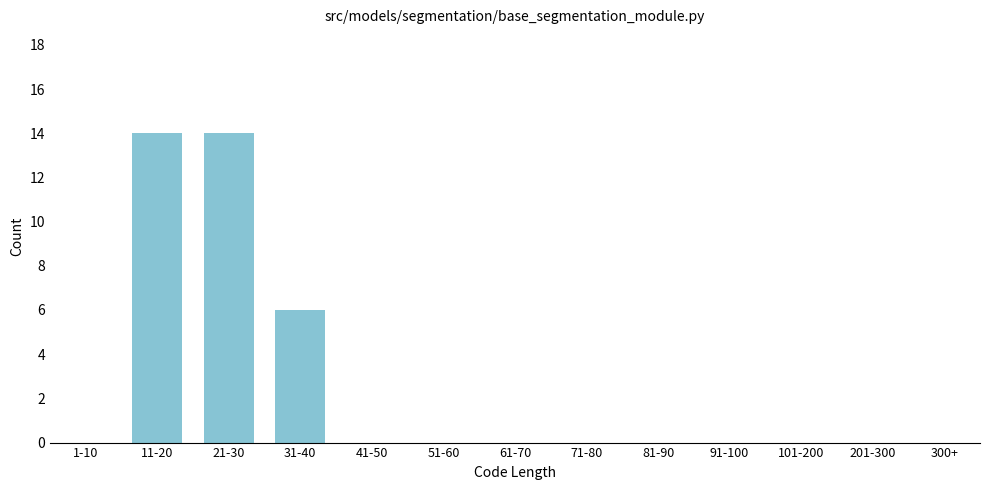

Reading right to left, list all the values displayed in this chart.

300+=0	201-300=0	101-200=0	91-100=0	81-90=0	71-80=0	61-70=0	51-60=0	41-50=0	31-40=6	21-30=14	11-20=14	1-10=0